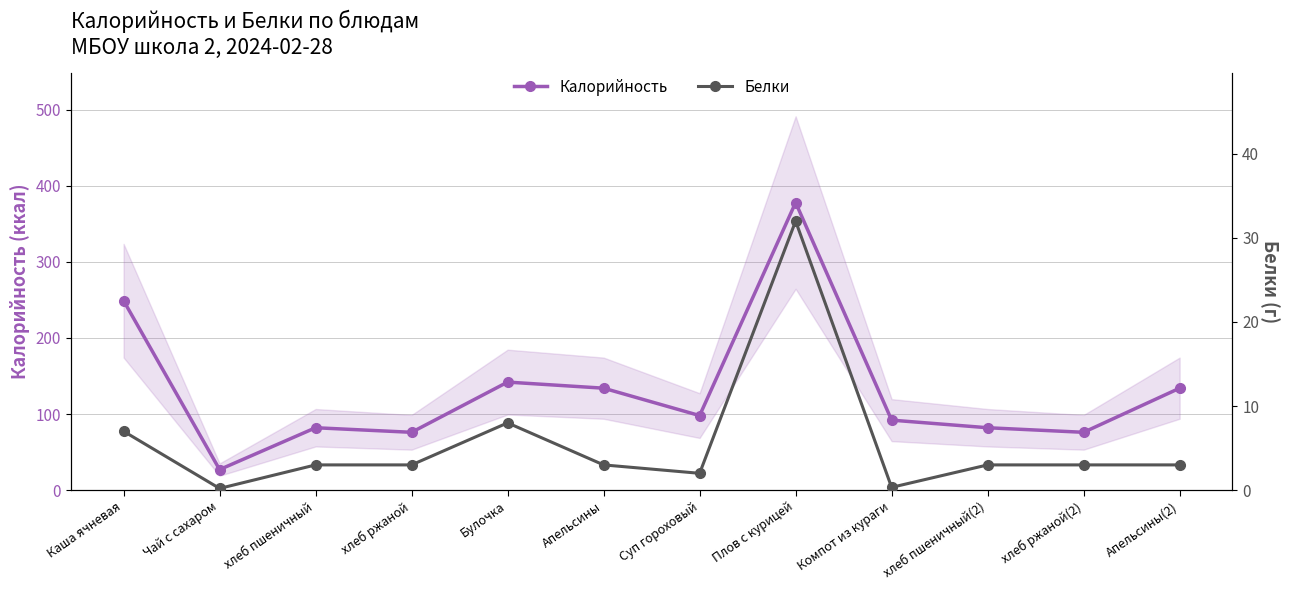

What is the maximum value for Белки?

32.0